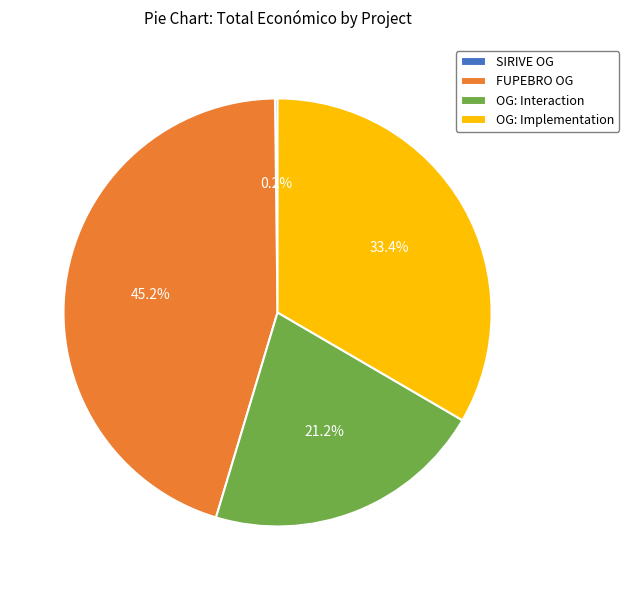

Which has a higher value, OG: Implementation or FUPEBRO OG?

FUPEBRO OG